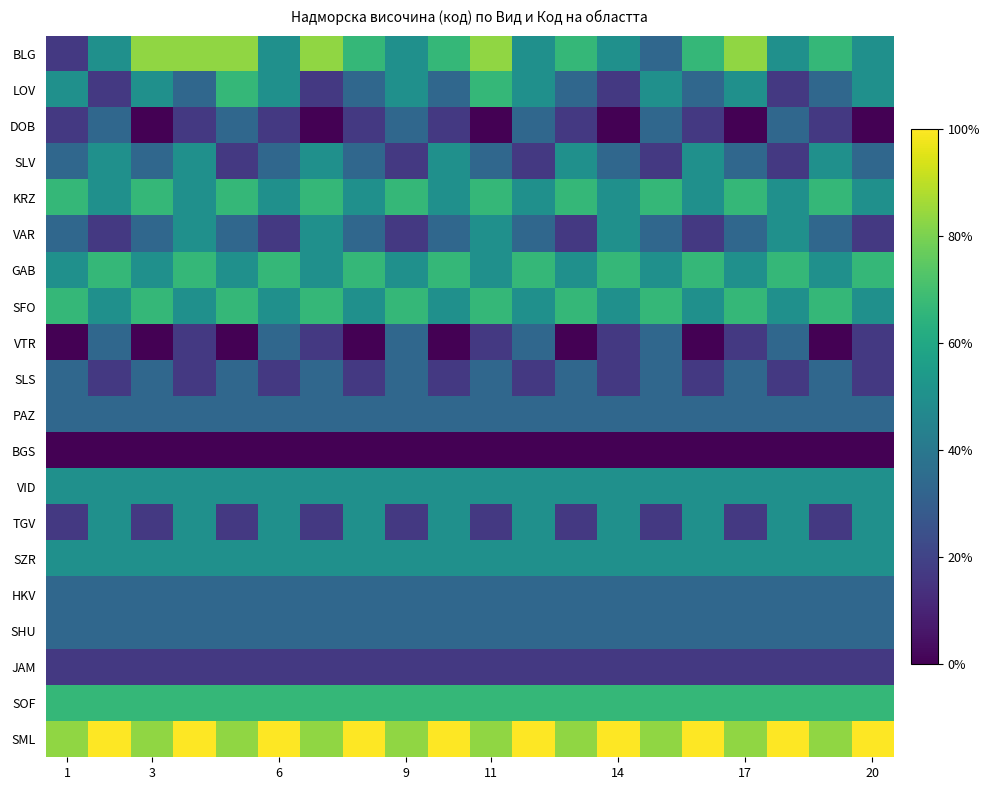

Which series has the widest spread of values?

BLG